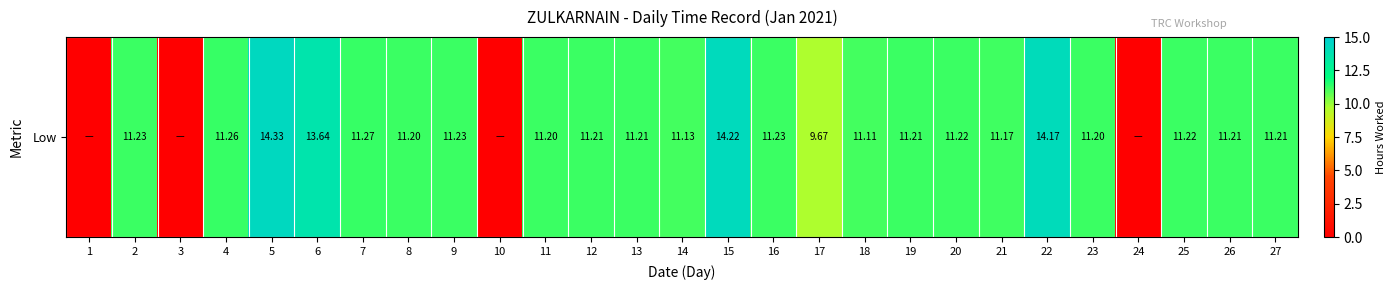

The value at 24 is 0.0. True or false?

True